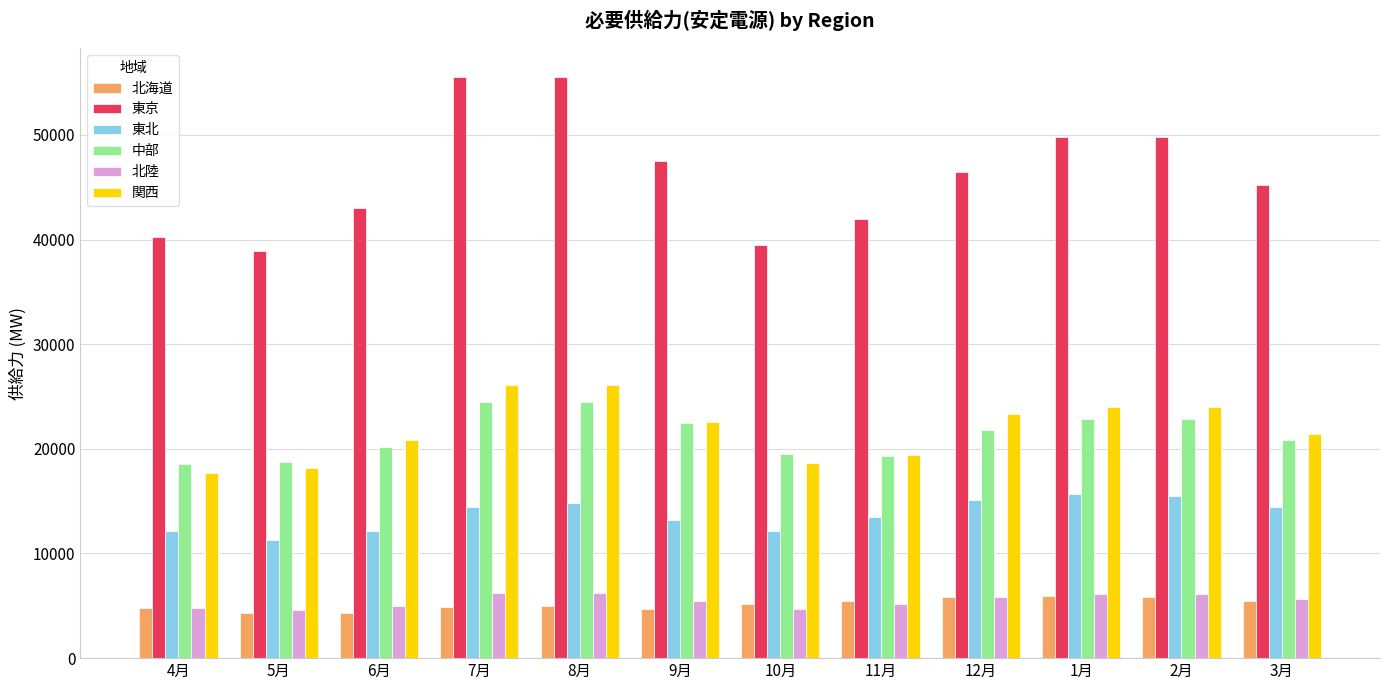

Which series changed the most between 4月 and 3月?

東京